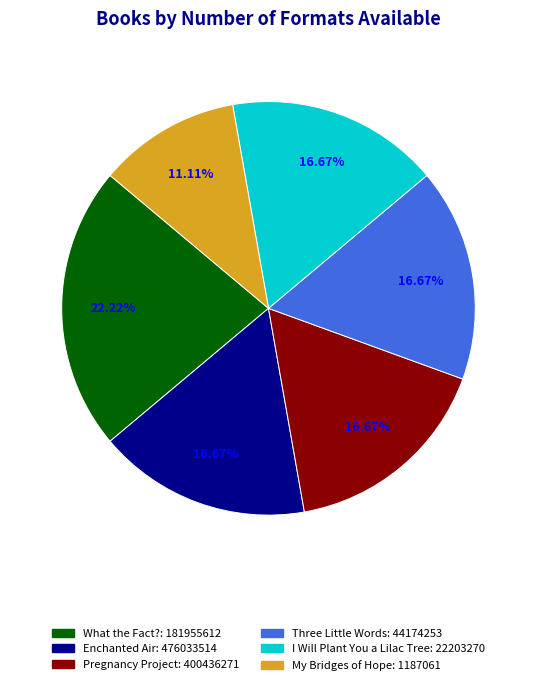

To the nearest percent, what portion does I Will Plant You a Lilac Tree represent?

17%